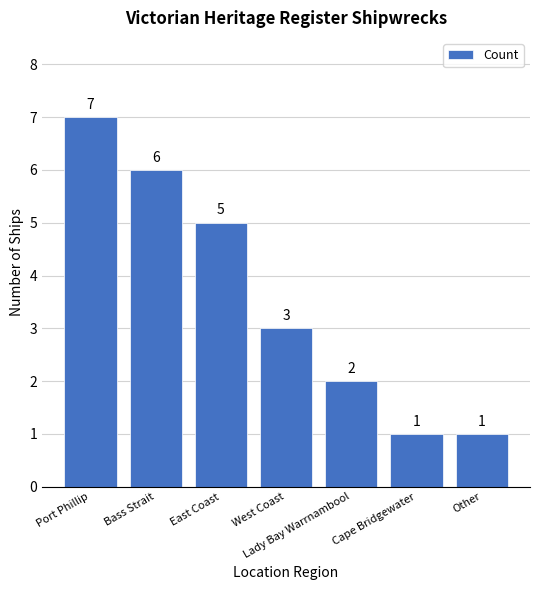

Reading right to left, extract all data points from this chart.

1	1	2	3	5	6	7